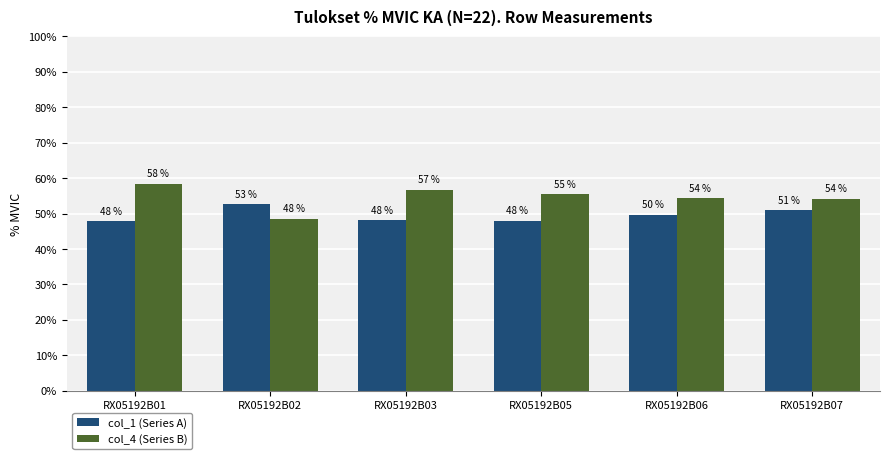

At how many categories does at least one series exceed 57?

1